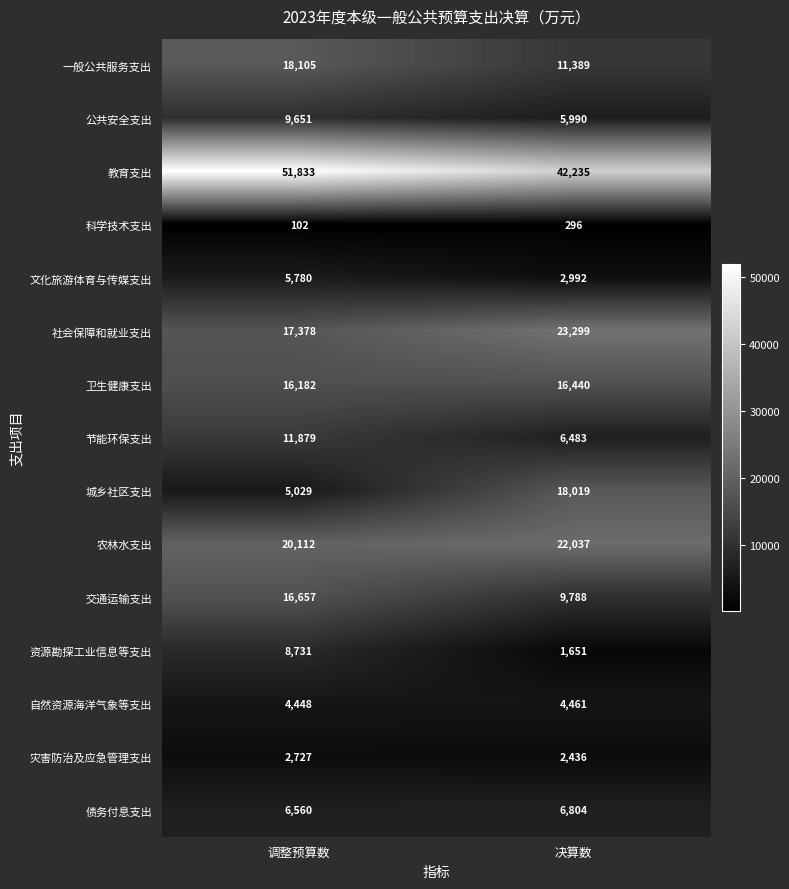

Is it true that 灾害防治及应急管理支出 equals 3982 at 调整预算数?

False